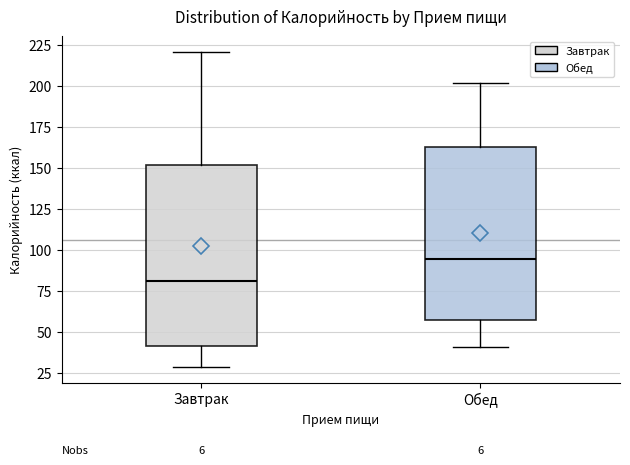

Reading left to right, read every box against the y-axis: the position of its median line, the range the box covers, and the ends of its whiskers. The values are not printed on the chart, so give them approximately, as read against the axis.

Завтрак: median 80, box 40 to 150, whiskers 30 to 220
Обед: median 95, box 55 to 160, whiskers 40 to 200